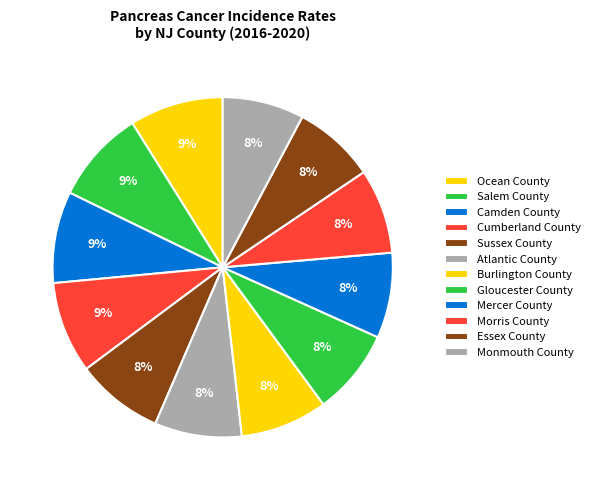

True or false: Salem County accounts for 3% of the total.

False